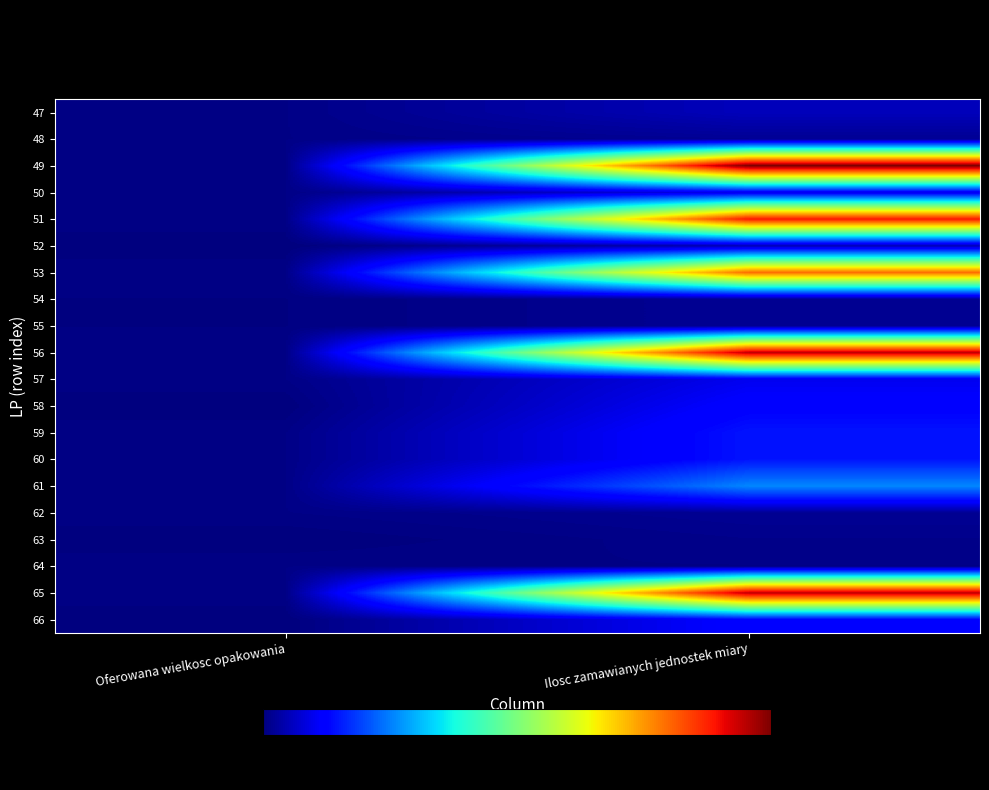

How many distinct data groups are displayed?

20